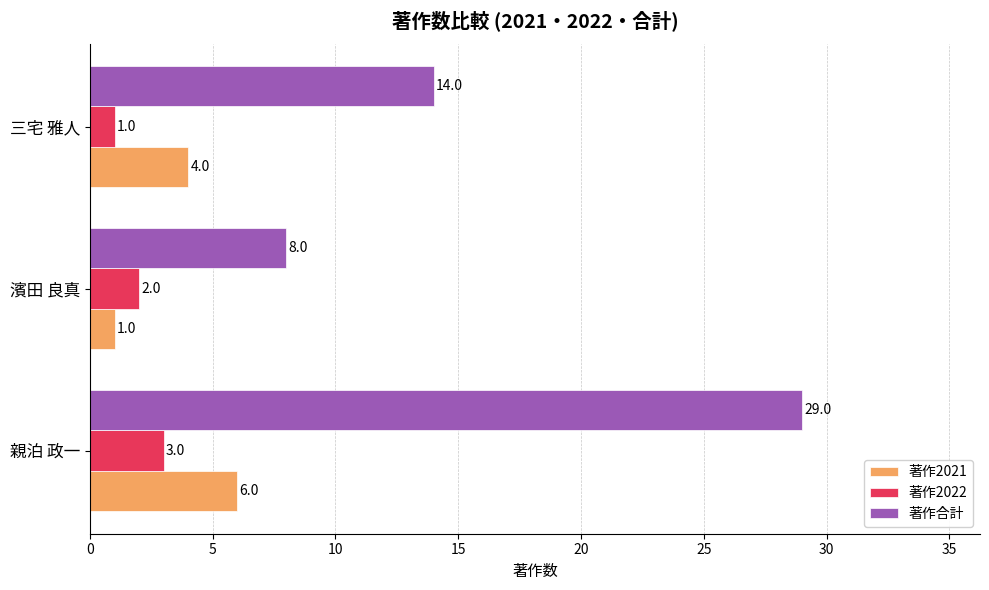

What is the sum of the 著作合計 values at 濱田 良真 and 三宅 雅人?

22